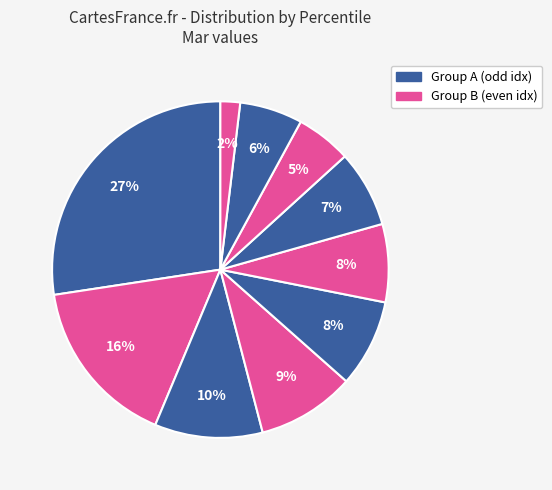

How many slices are in this pie chart?

10